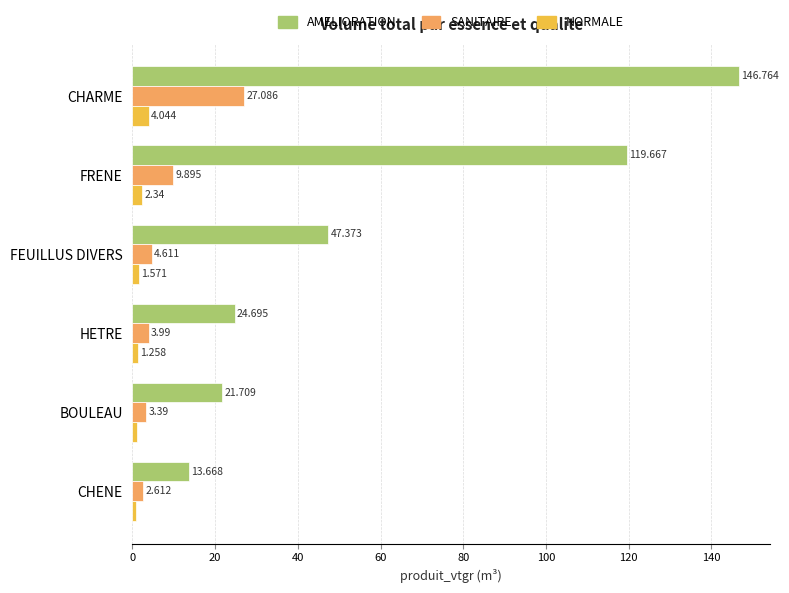

At how many categories does at least one series exceed 106?

2